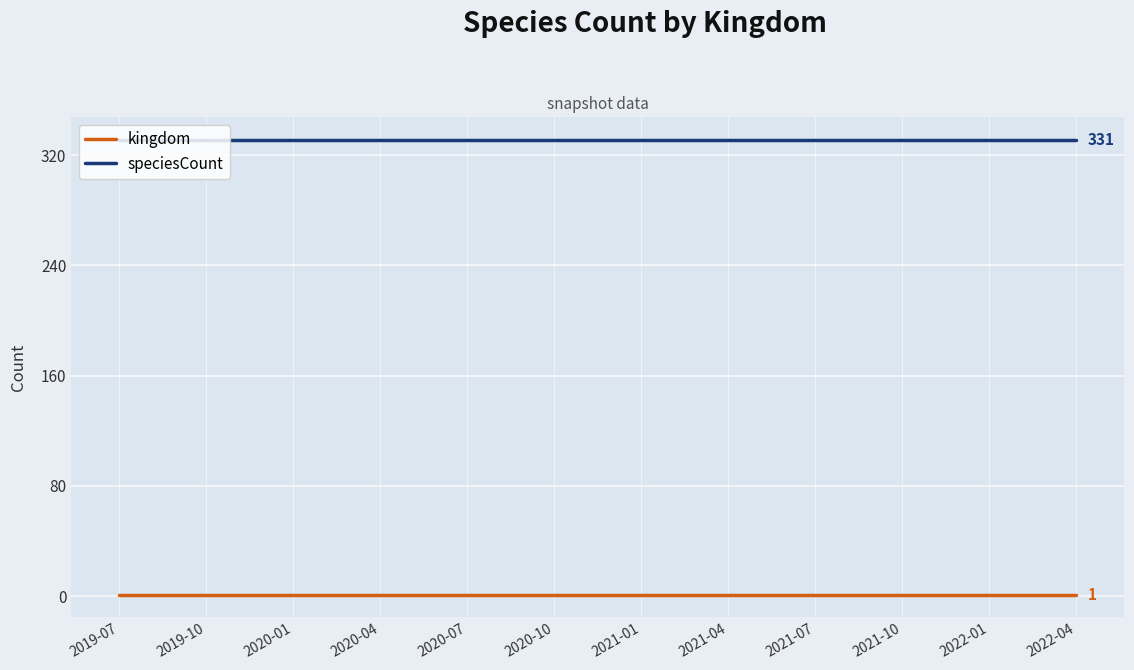

At how many categories does at least one series exceed 320?

12